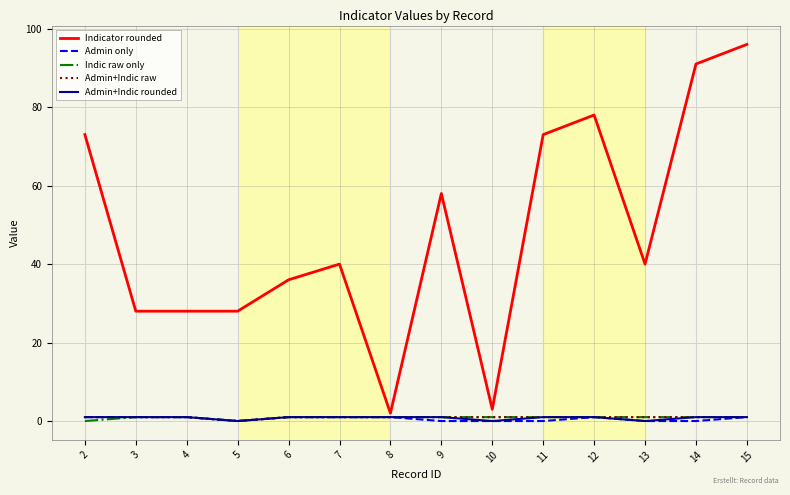

Which category has the highest value across all series?

15